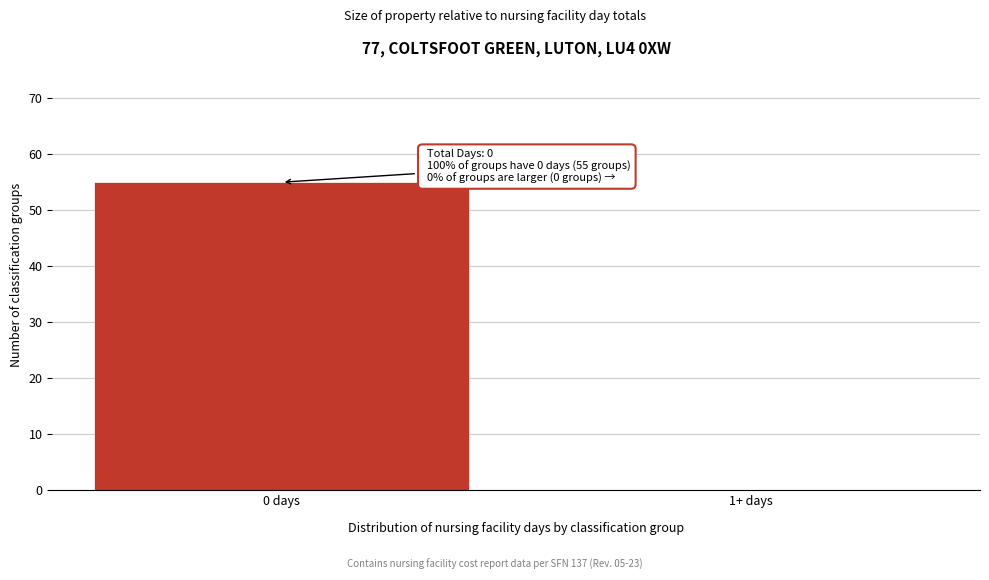

Reading right to left, transcribe all the data shown in this chart.

1+ days=0	0 days=55